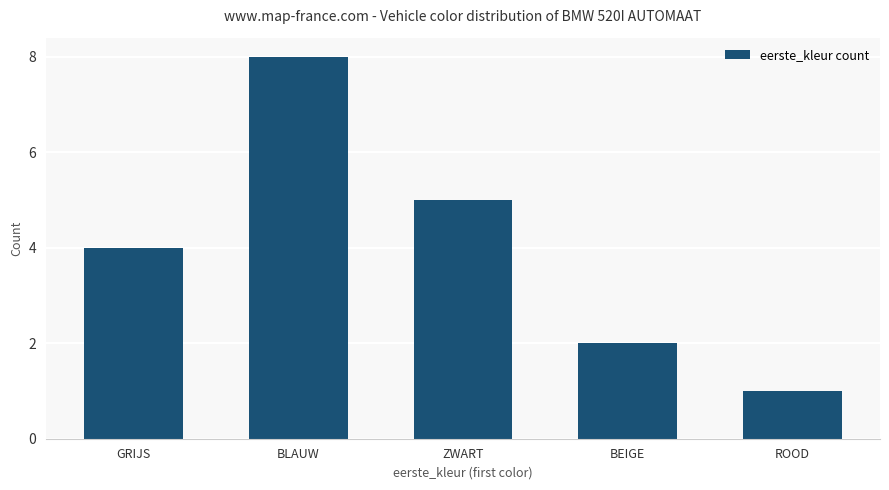

Count the values in the range 2 to 5.

3